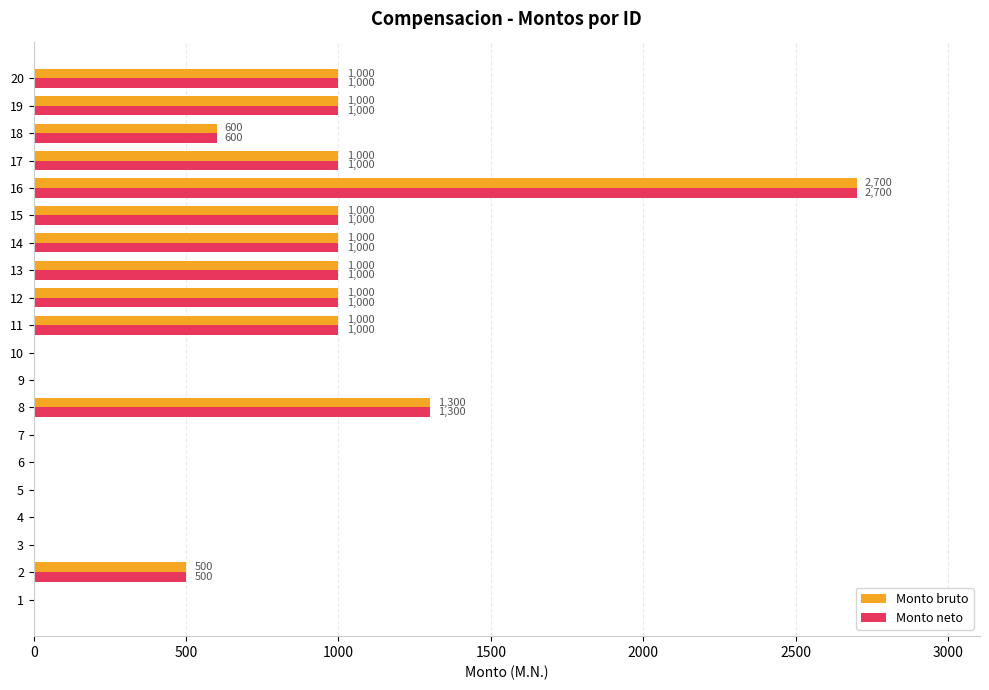

What is the sum of all Monto neto values?

13100